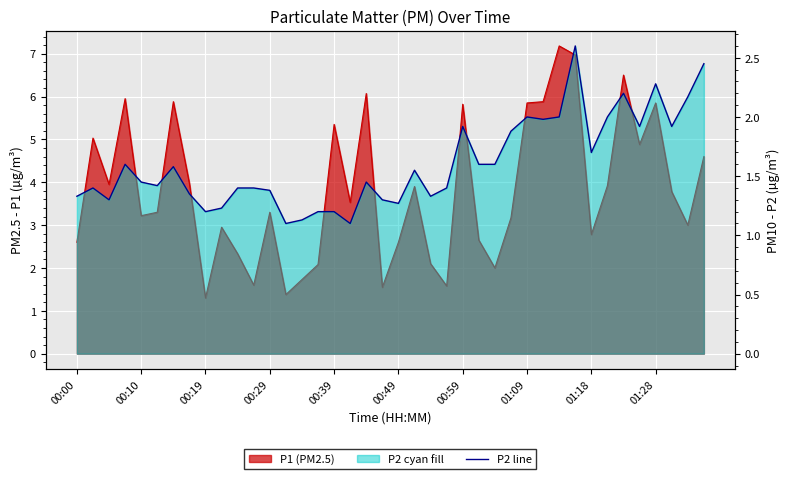

Is it true that the value at 25 is 2.2?

False